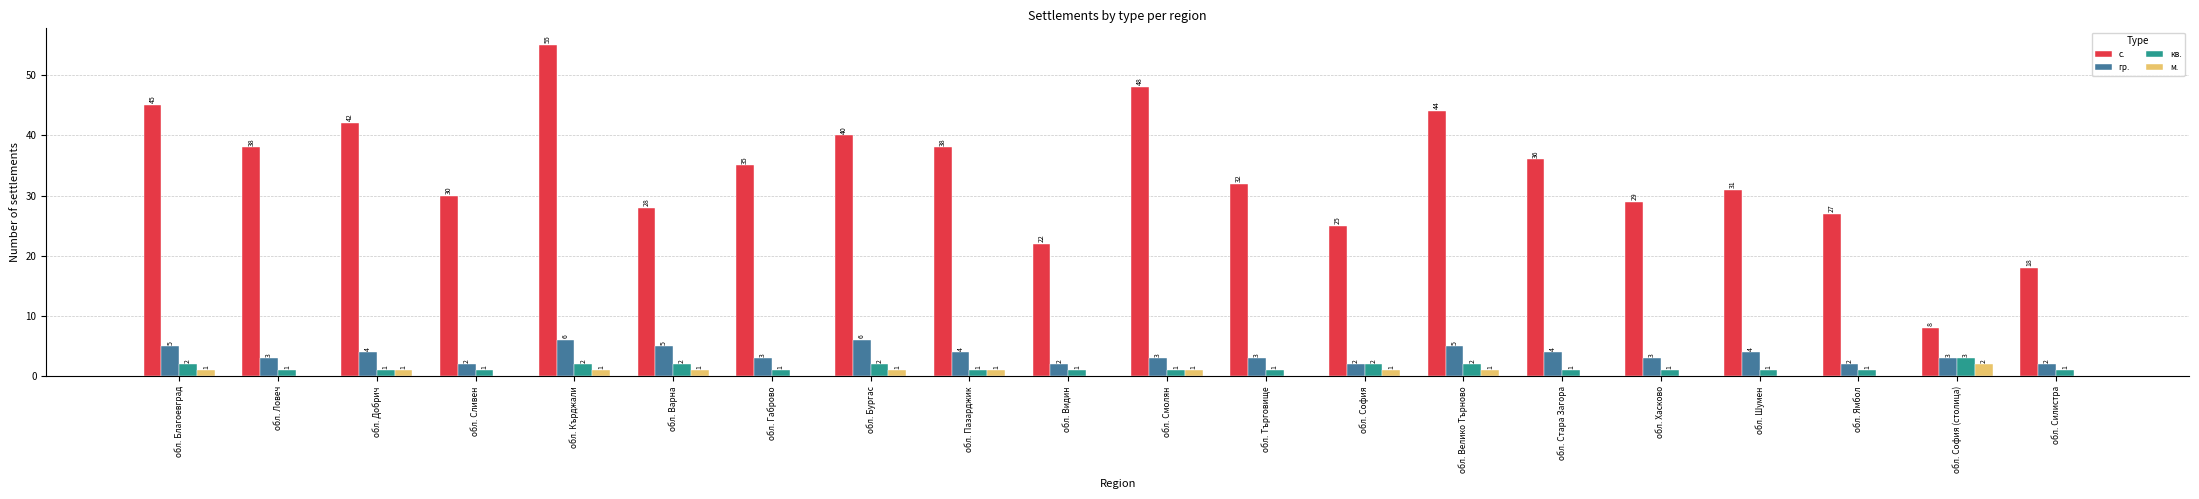

At which category does the chart reach its peak across all series?

обл. Кърджали